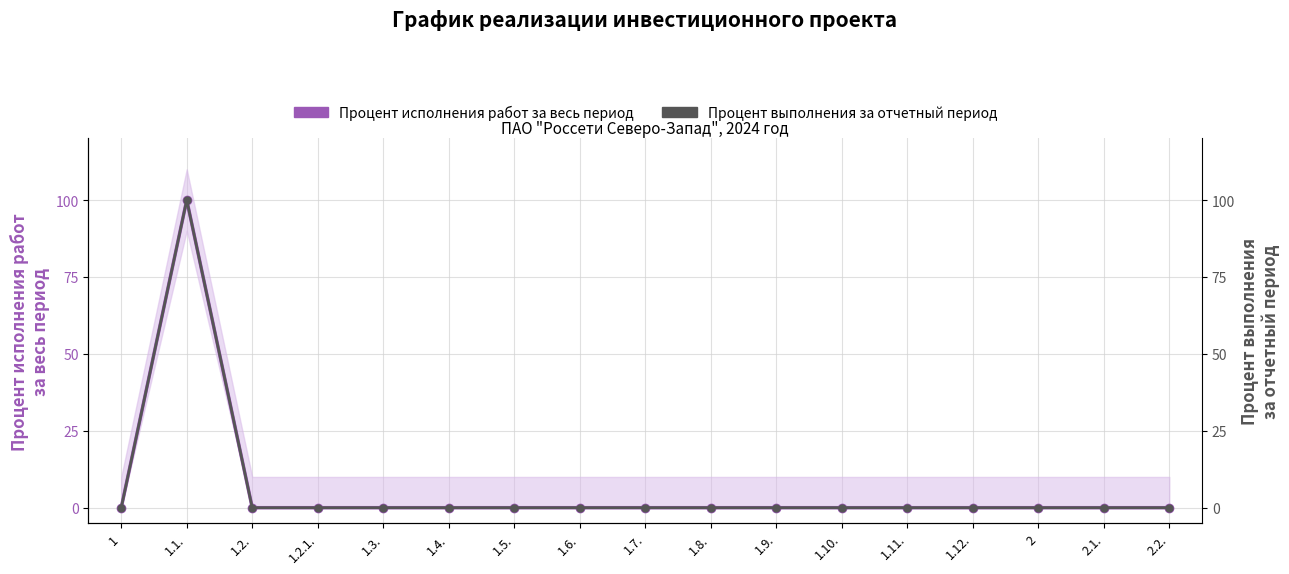

How many data points in Процент выполнения за отчетный период are above 0?

1